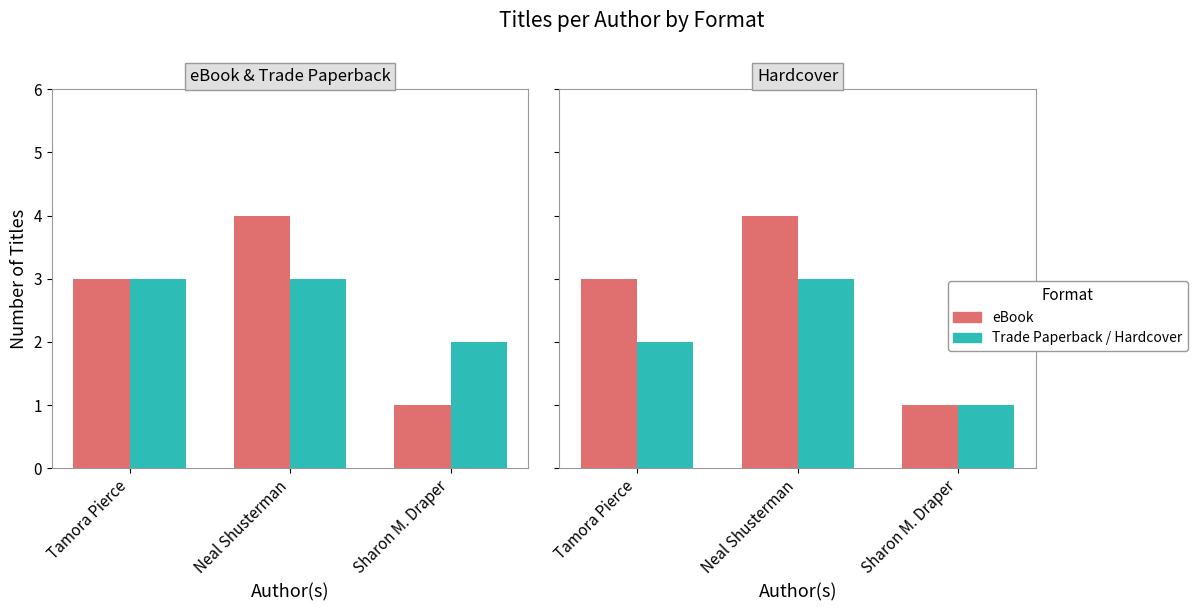

Reading right to left, transcribe all the data shown in this chart.

eBook: Sharon M. Draper=1	Neal Shusterman=4	Tamora Pierce=3
Trade Paperback: Sharon M. Draper=2	Neal Shusterman=3	Tamora Pierce=3
Hardcover: Sharon M. Draper=1	Neal Shusterman=3	Tamora Pierce=2